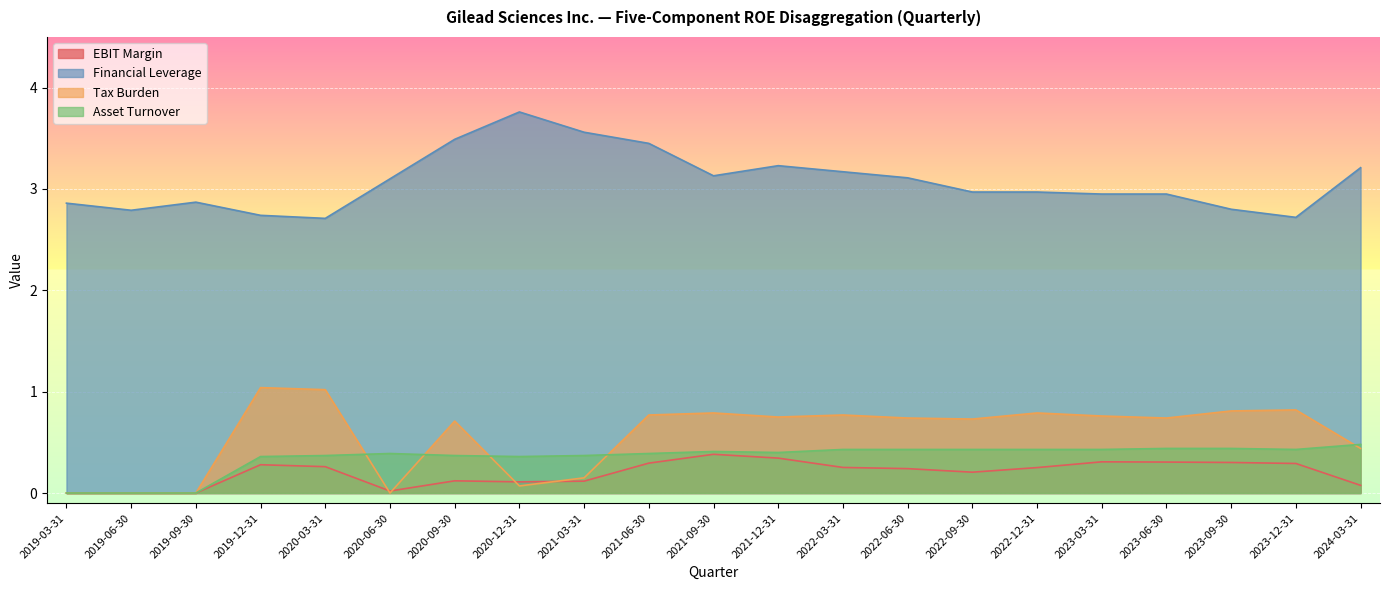

Which series has the widest spread of values?

Financial Leverage